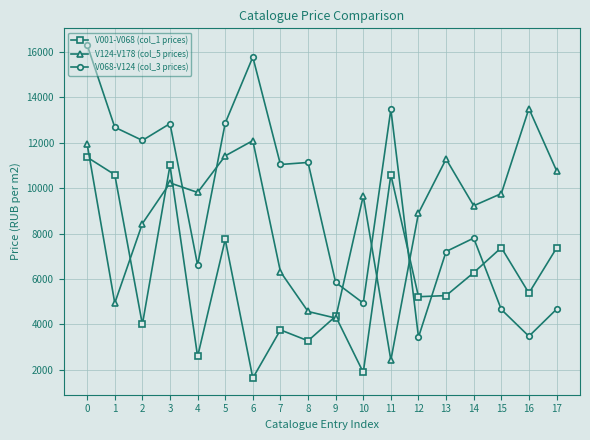

What is the sum of all V001-V068 (col_1 prices) values?

109690